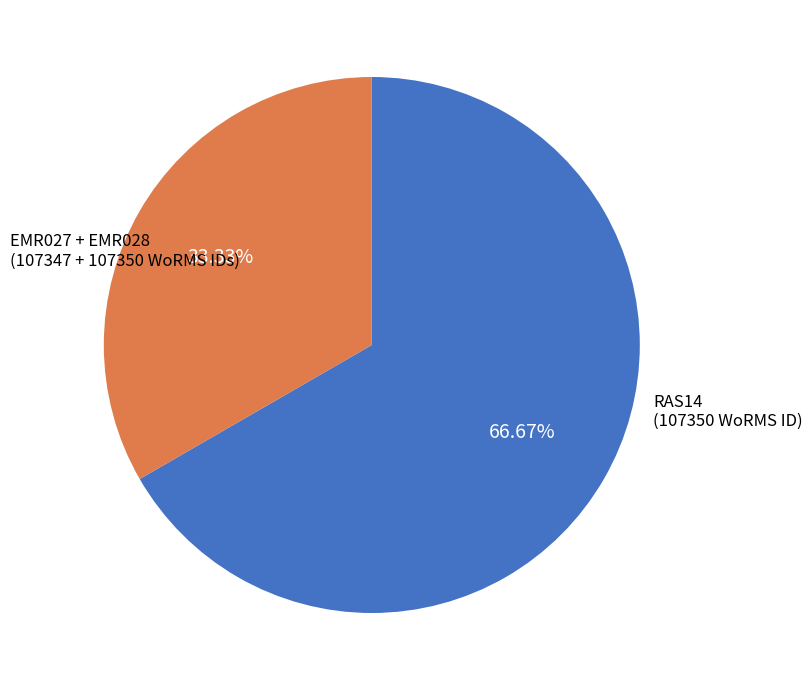

Is there a majority slice in this chart?

Yes